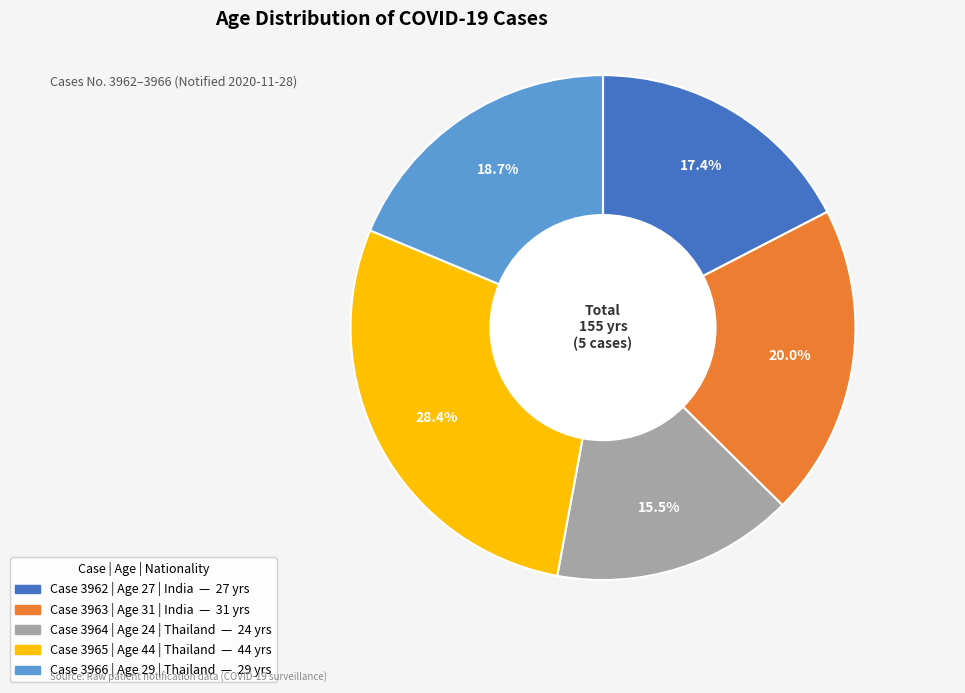

Is there a majority slice in this chart?

No